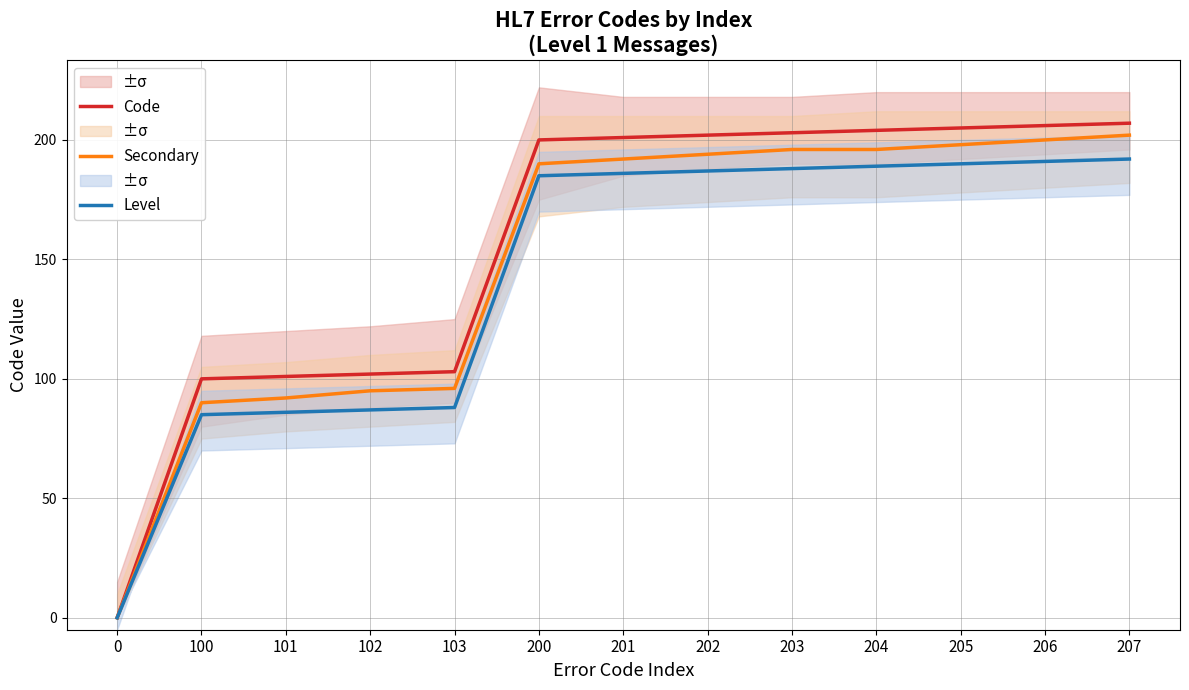

Reading right to left, transcribe all the data shown in this chart.

Code: 207=207	206=206	205=205	204=204	203=203	202=202	201=201	200=200	103=103	102=102	101=101	100=100	0=0
Secondary: 207=202	206=200	205=198	204=196	203=196	202=194	201=192	200=190	103=96	102=95	101=92	100=90	0=0
Level: 207=192	206=191	205=190	204=189	203=188	202=187	201=186	200=185	103=88	102=87	101=86	100=85	0=0